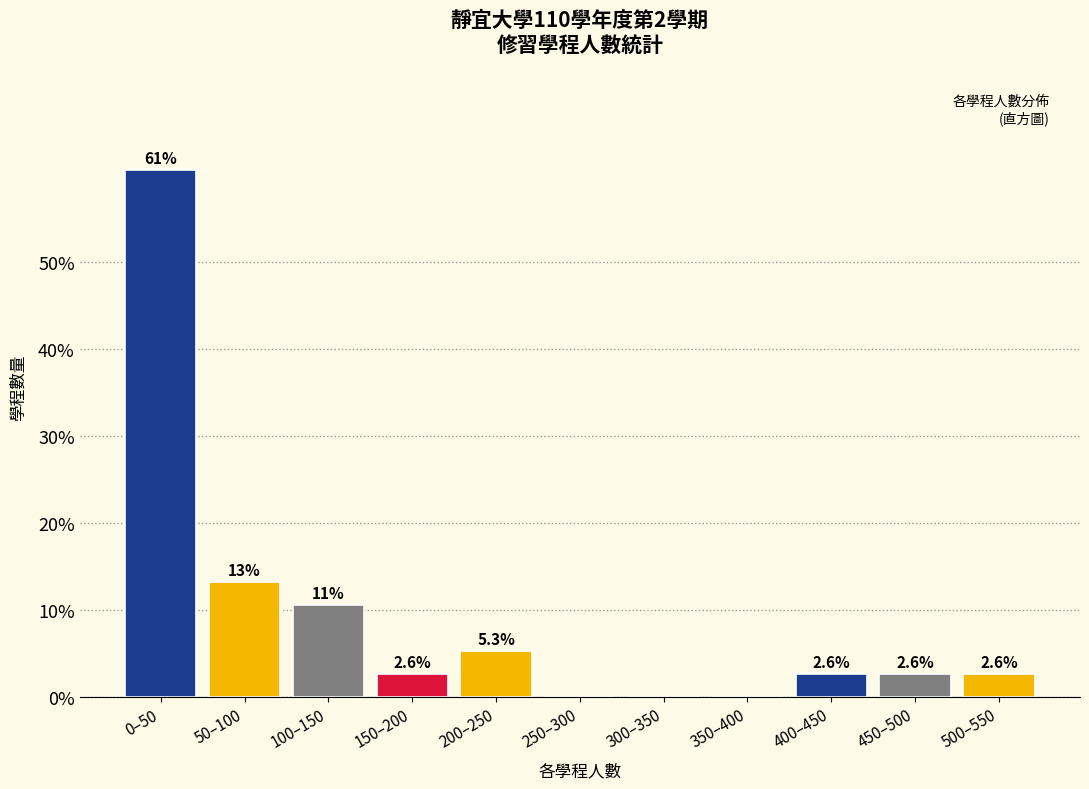

Reading left to right, list all the values displayed in this chart.

0–50=60.5	50–100=13.2	100–150=10.5	150–200=2.6	200–250=5.3	250–300=0.0	300–350=0.0	350–400=0.0	400–450=2.6	450–500=2.6	500–550=2.6